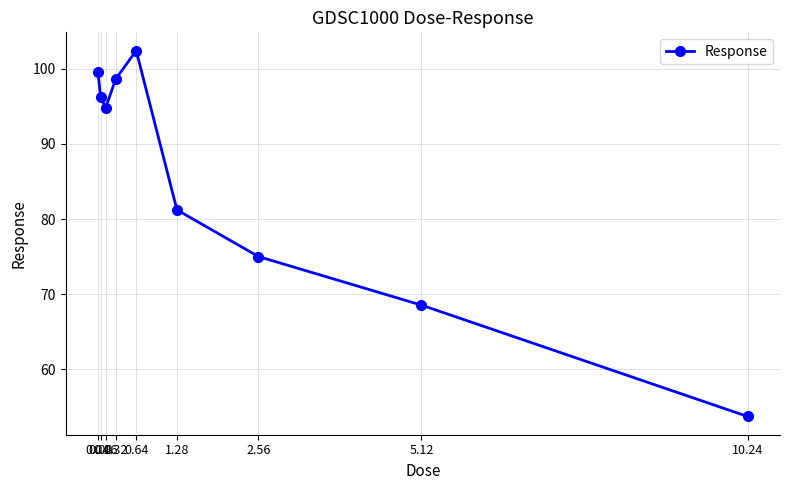

Reading left to right, transcribe all the data shown in this chart.

0.04=99.6	0.08=96.2	0.16=94.8	0.32=98.7	0.64=102.4	1.28=81.2	2.56=75.0	5.12=68.5	10.24=53.7